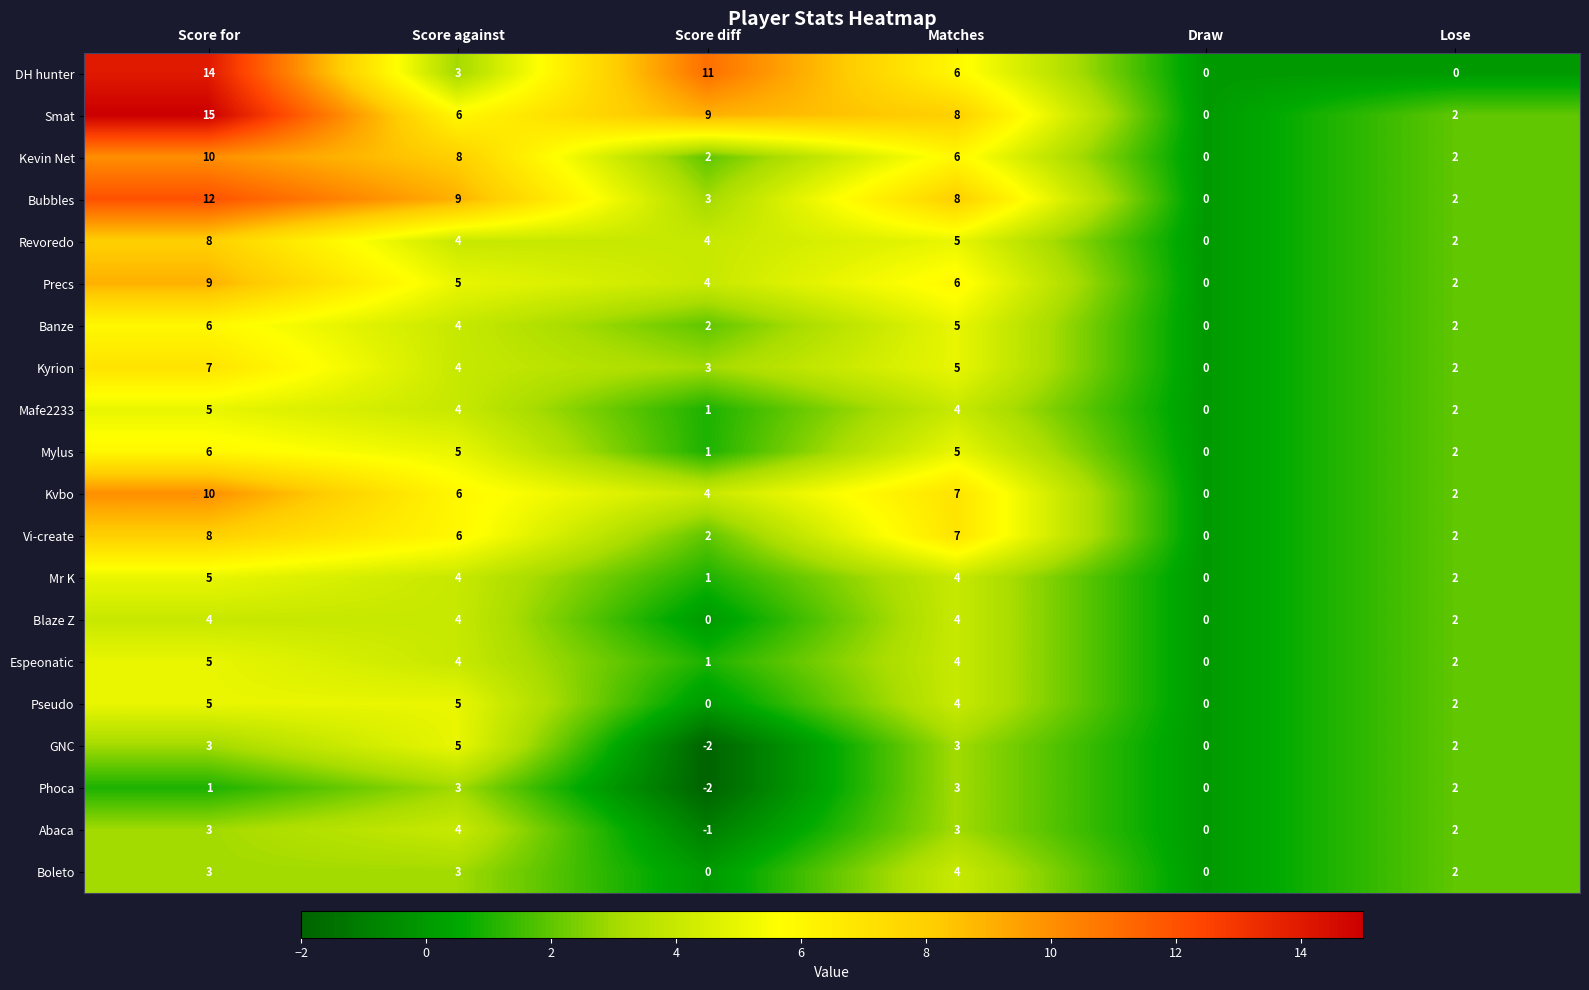

Is it true that GNC equals 3 at Matches?

True